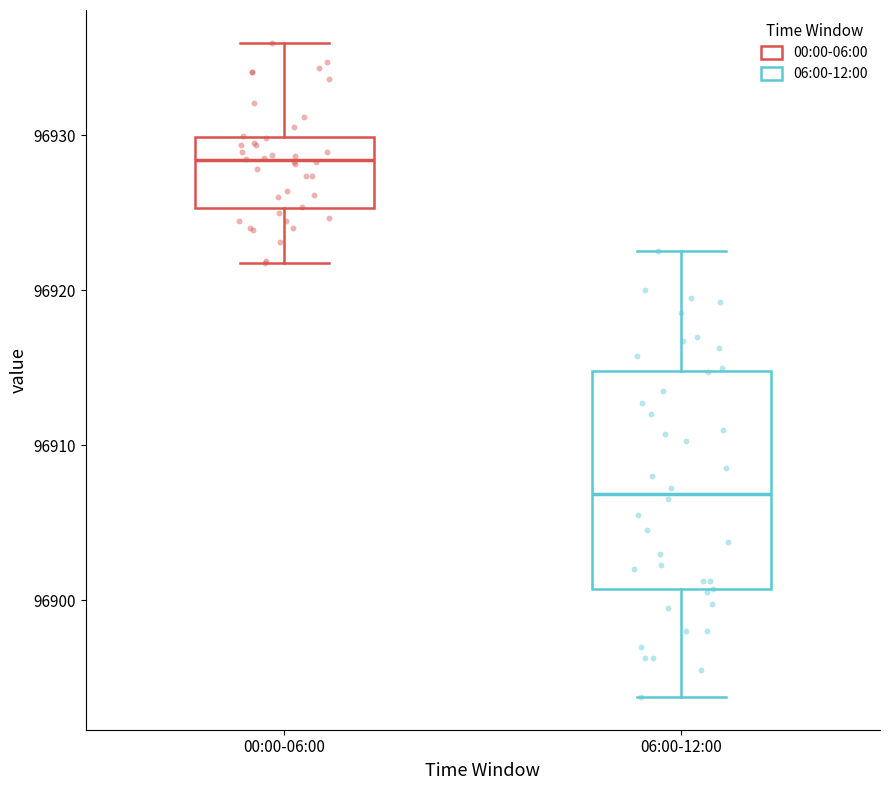

Comparing the boxes themselves (not the whiskers), which one is the tallest?

06:00-12:00